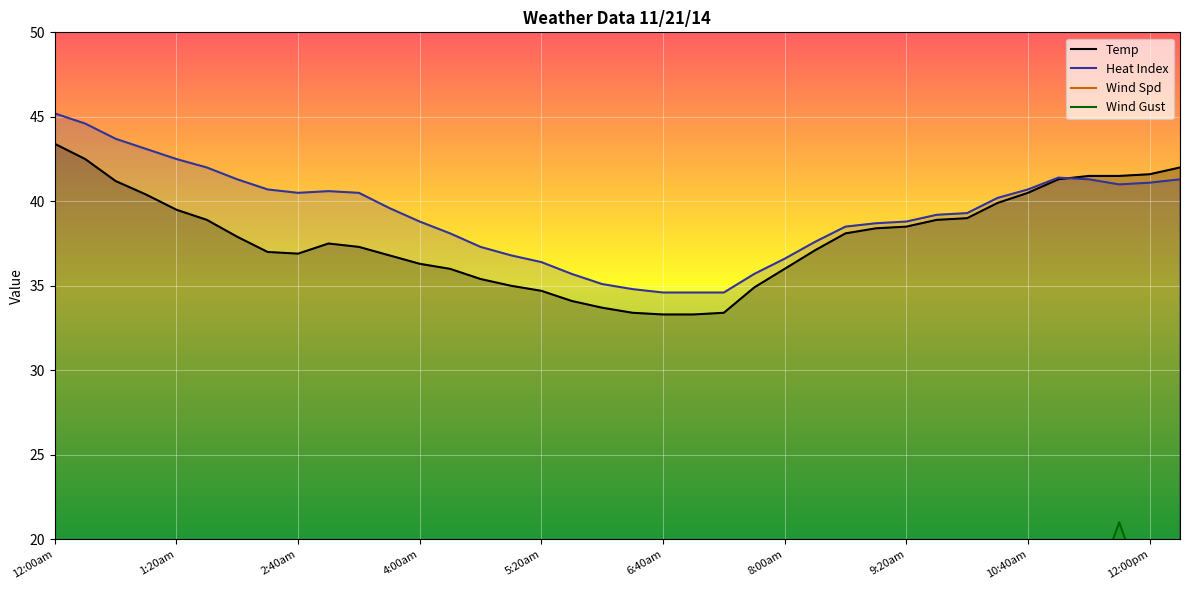

What is the total value across all series at 3:40am?

84.4